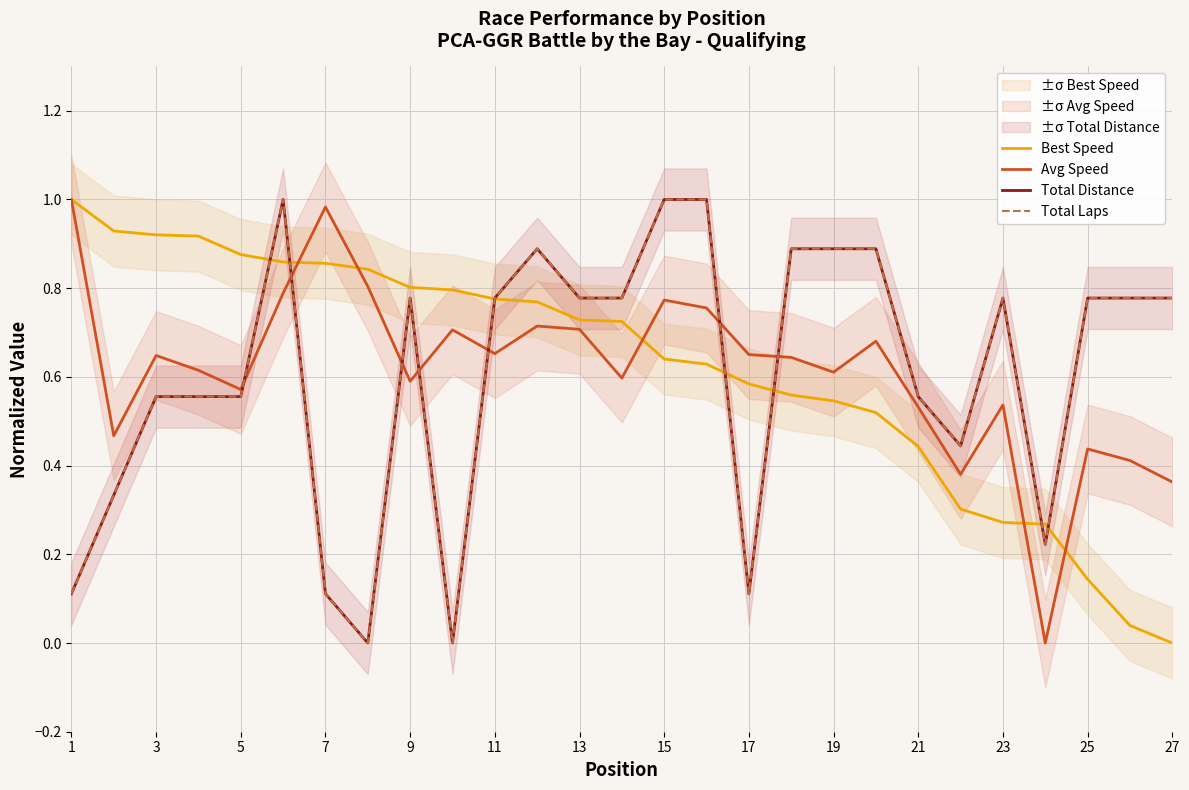

What is the maximum value shown in the chart?

1.0